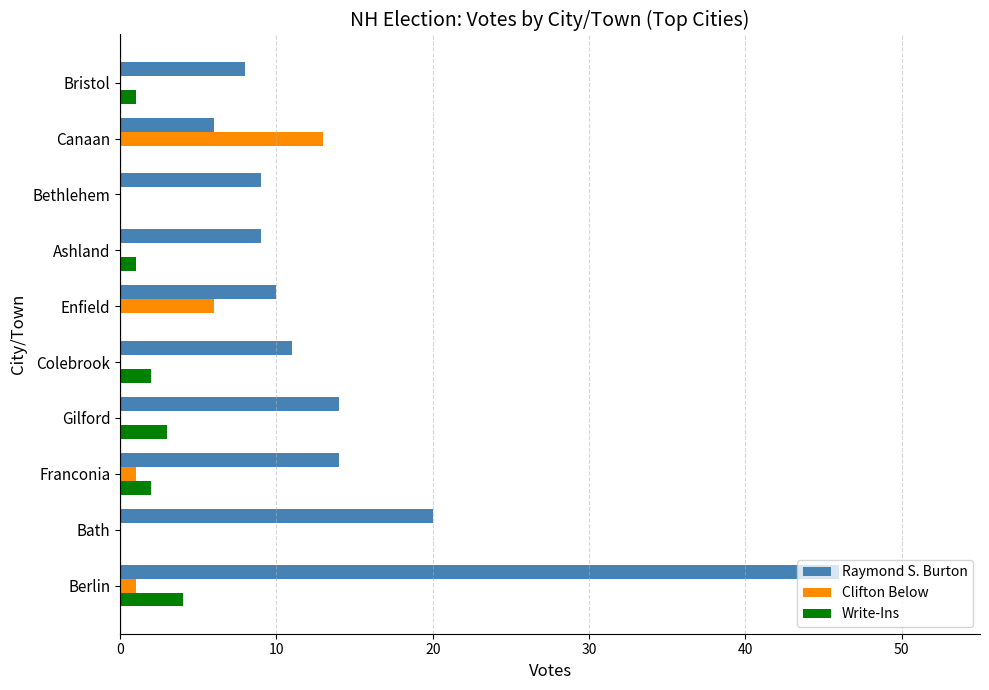

Is it true that Raymond S. Burton equals 23 at Franconia?

False